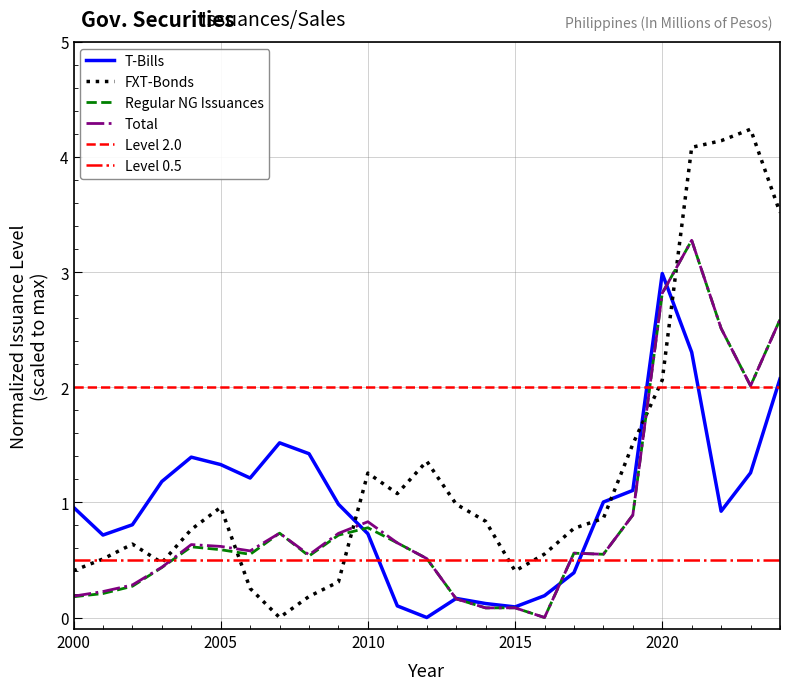

List the series in order of their peak value, highest first.

FXT-Bonds, Regular NG Issuances, Total, T-Bills